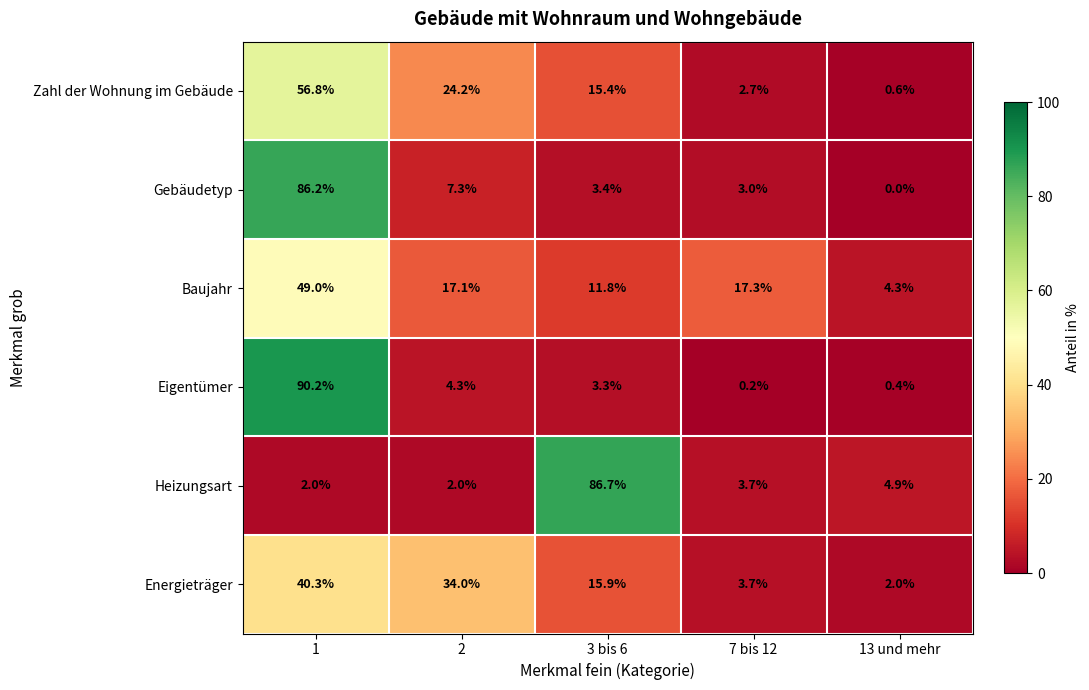

Is the value of Zahl der Wohnung im Gebäude at 7 bis 12 greater than the value of Eigentümer at 13 und mehr?

Yes